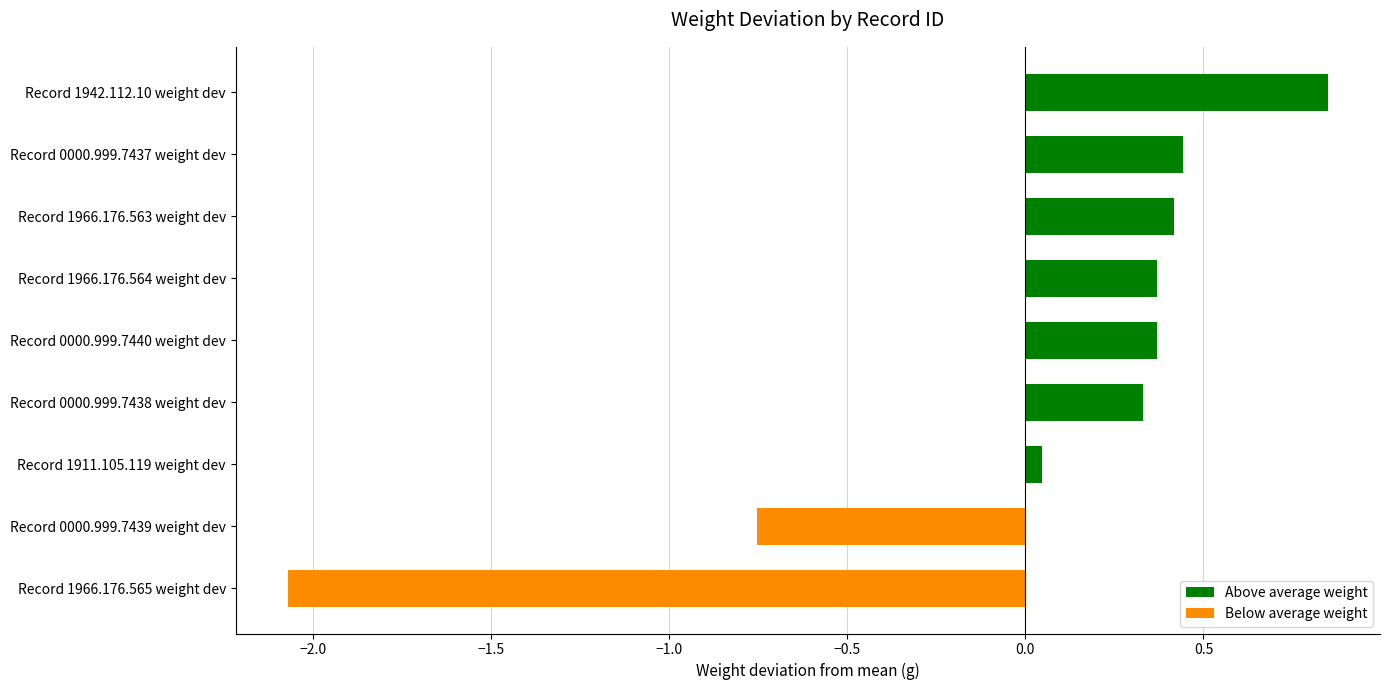

What is the change in value from Record 1966.176.565 weight dev to Record 1966.176.563 weight dev?

+2.5